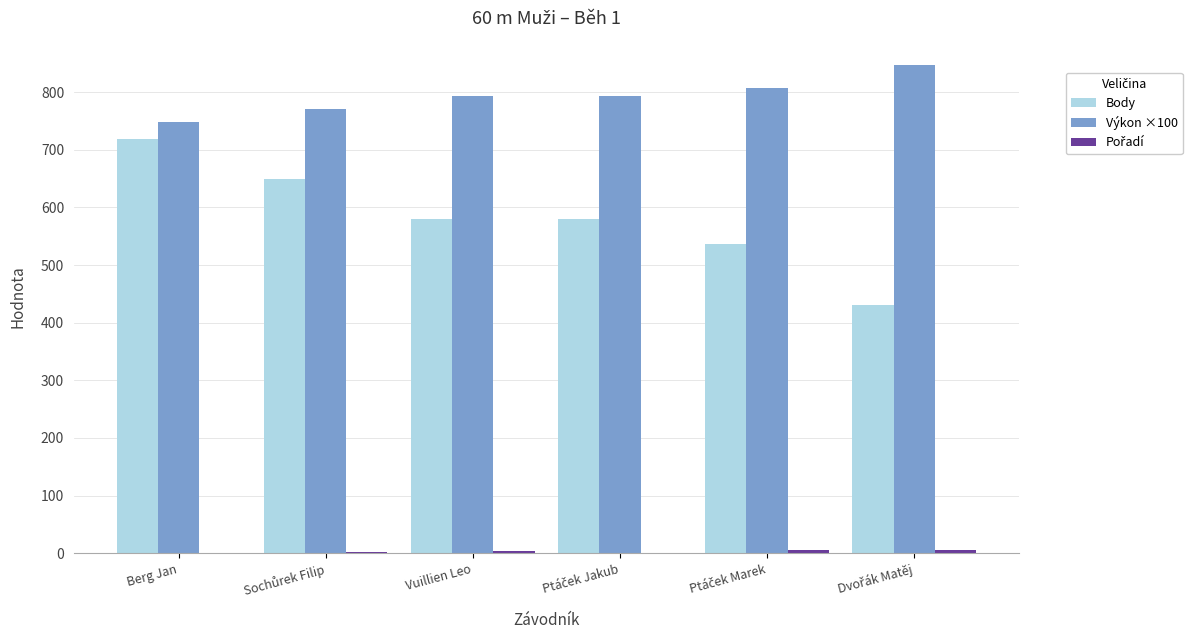

True or false: Výkon ×100 has a value of 269.9 at Vuillien Leo.

False